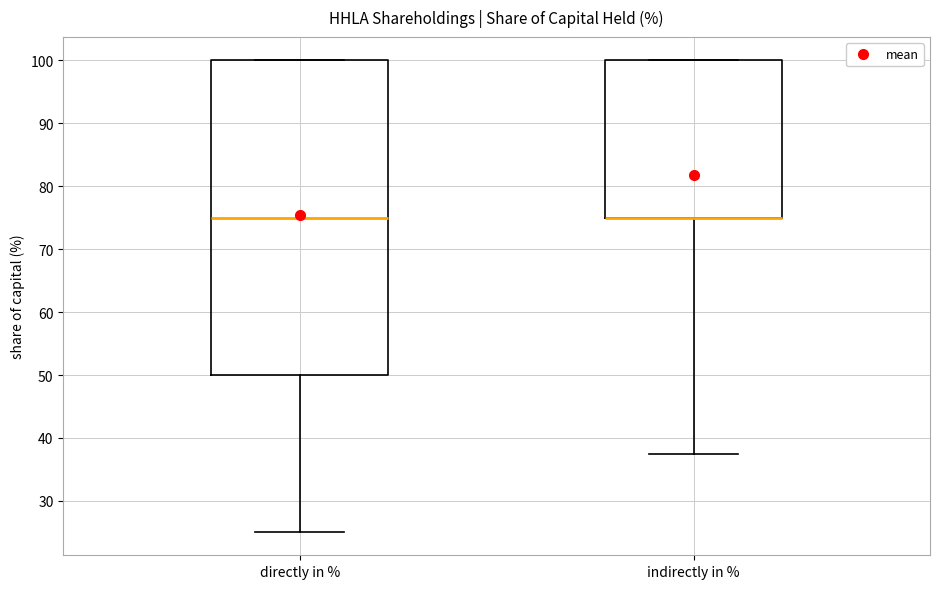

Where is the lower edge of the box for indirectly in % on the y-axis? The values are not printed on the chart, so give them approximately, as read against the axis.

75